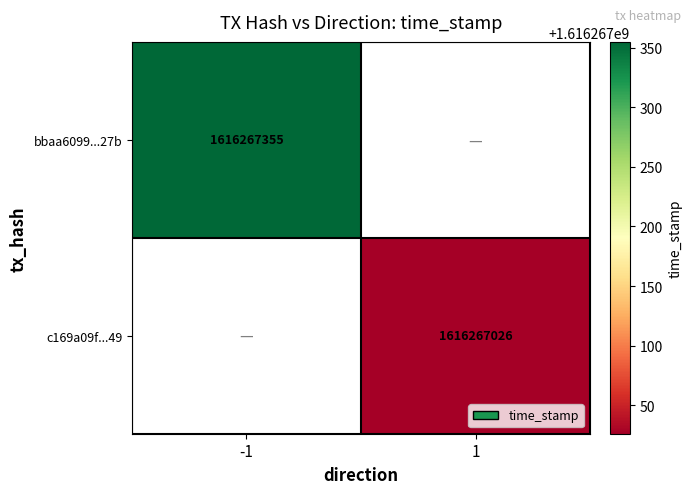

Rank the series at 0 from lowest to highest value.

bbaa6099c0d1800c44528bda6d6ee13b9d5527b, c169a09fc87c60ea66f8dfa6b1a08b0548adf49